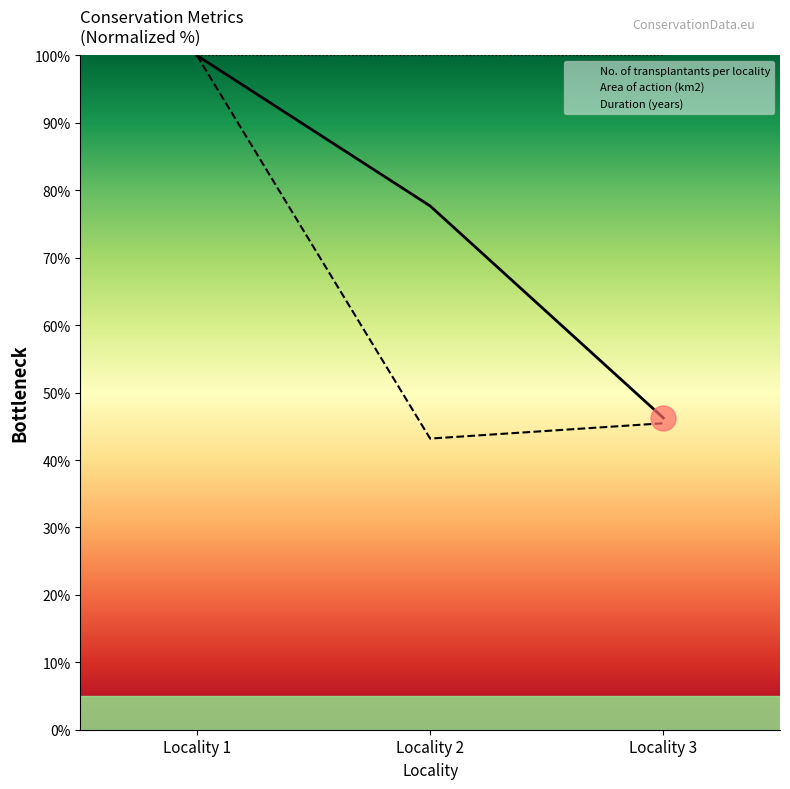

What is the difference between the Area of action (km2) values at Locality 1 and Locality 2?

56.8